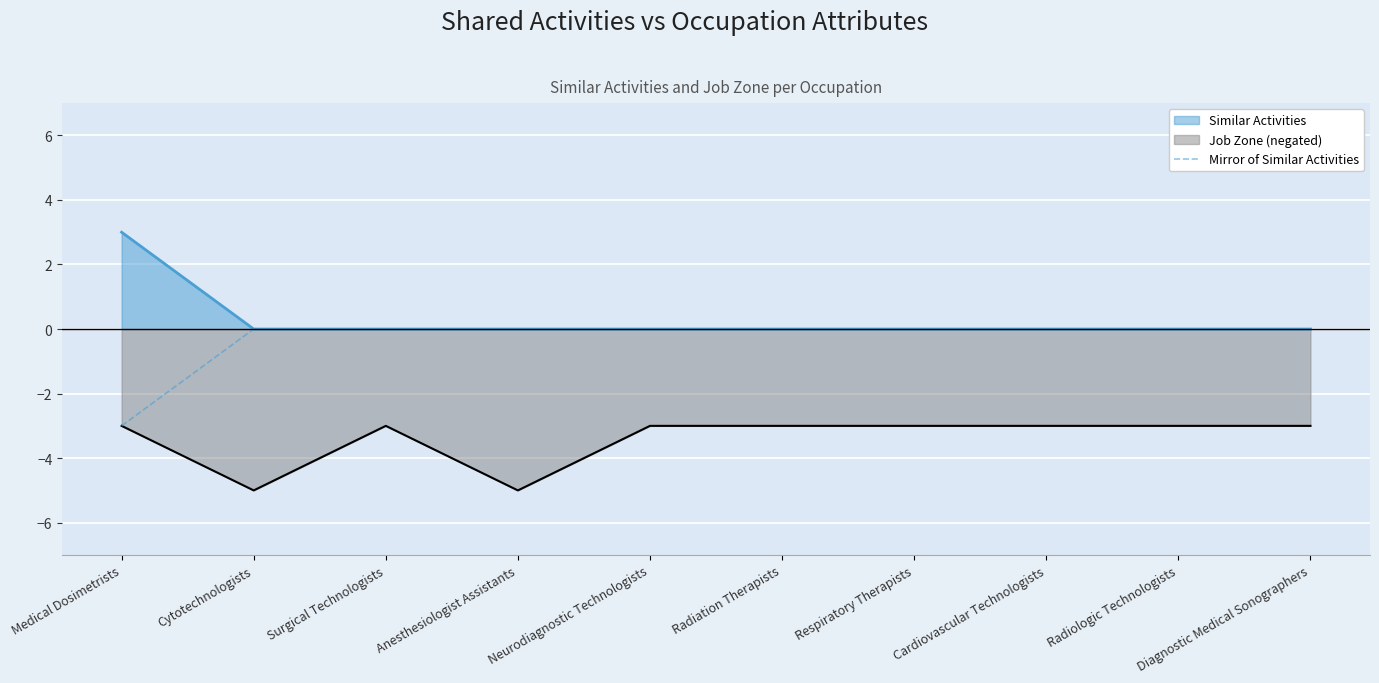

At which label does Similar Activities reach its peak?

Medical Dosimetrists